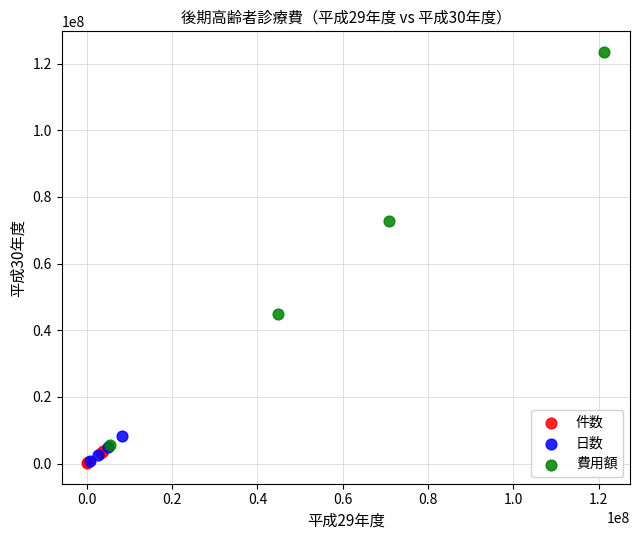

Which series has the widest spread of Y values?

費用額